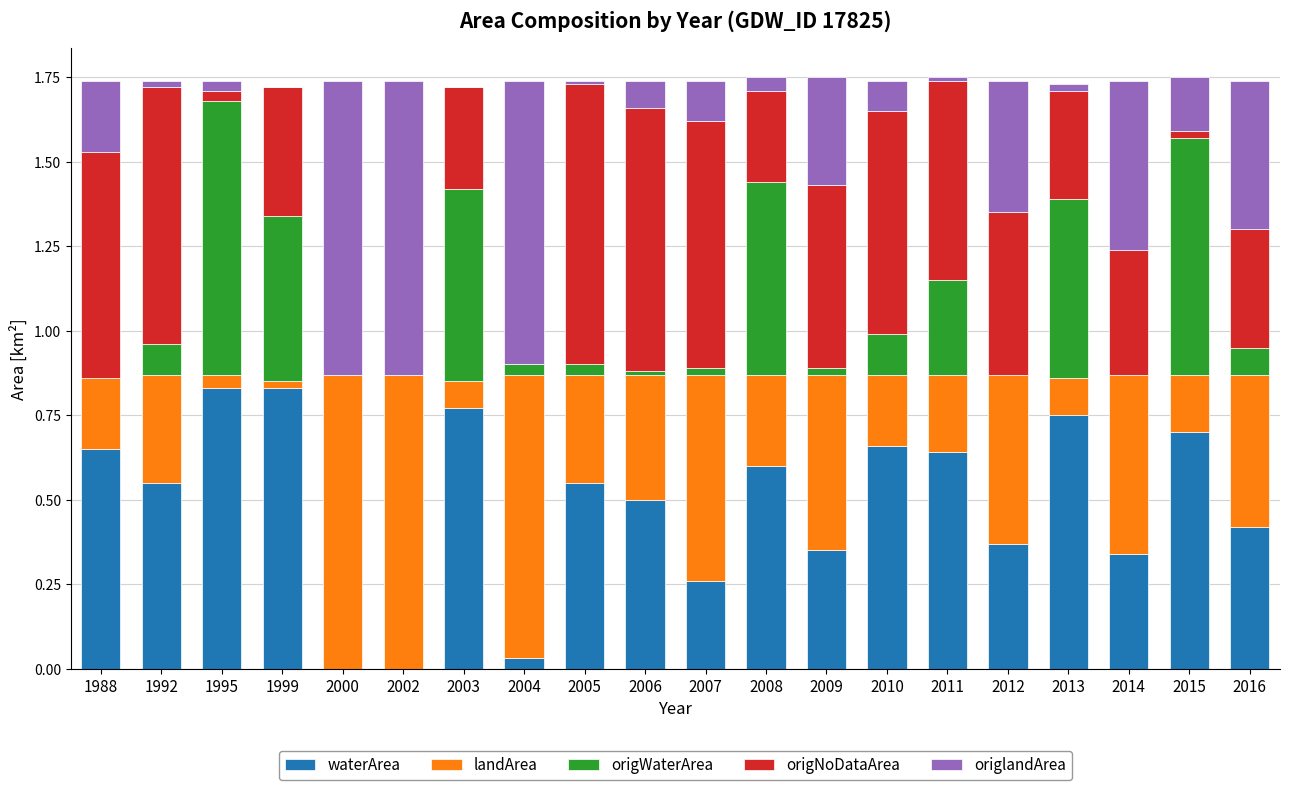

What is the total value across all series at 2008?

1.8